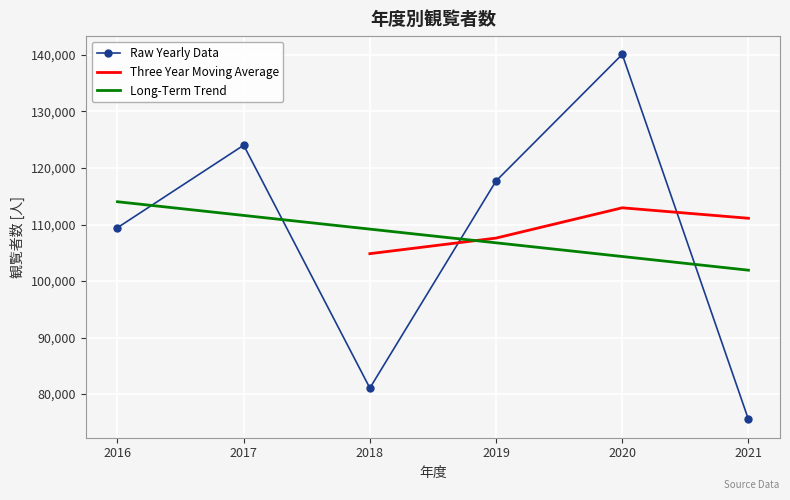

The chart shows a value of 81053 at 2018. True or false?

True